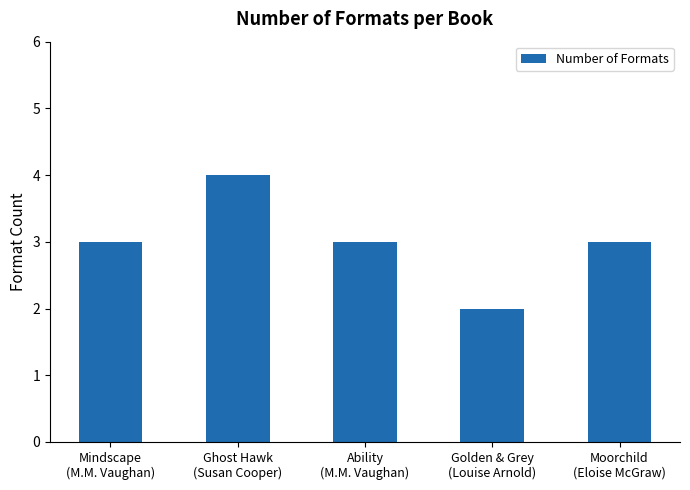

Which has a higher value, Mindscape
(M.M. Vaughan) or Ghost Hawk
(Susan Cooper)?

Ghost Hawk
(Susan Cooper)